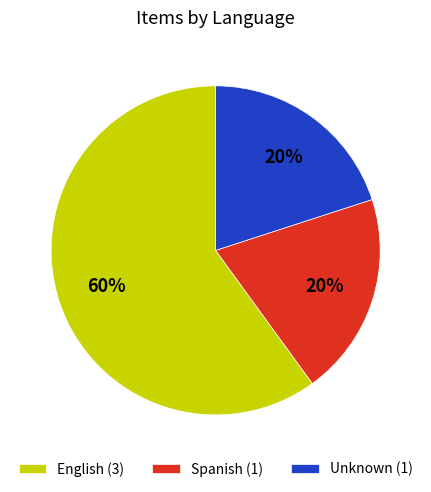

Combined, do English (3) and Spanish (1) account for over 50%?

Yes